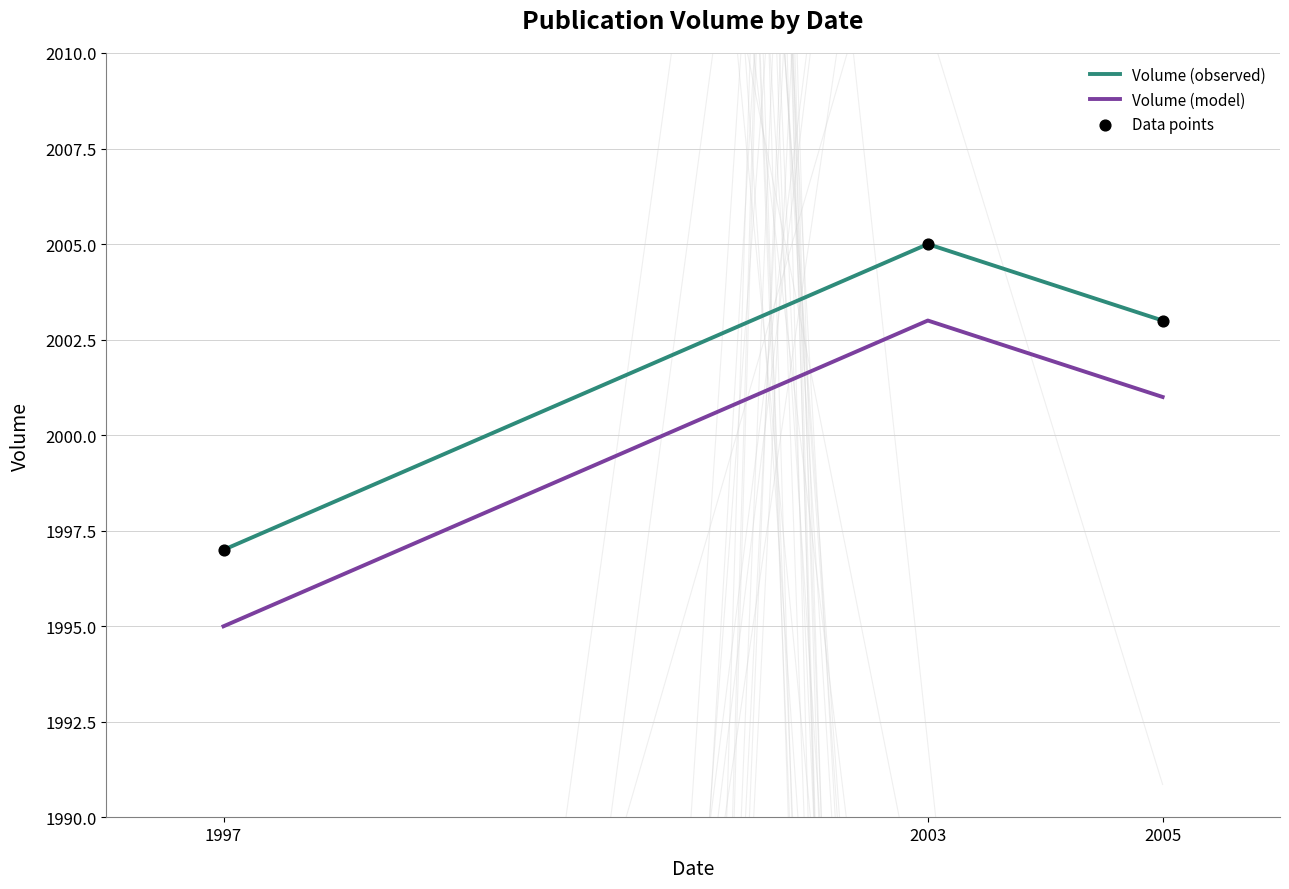

At which category is the sum across all series the highest?

2003